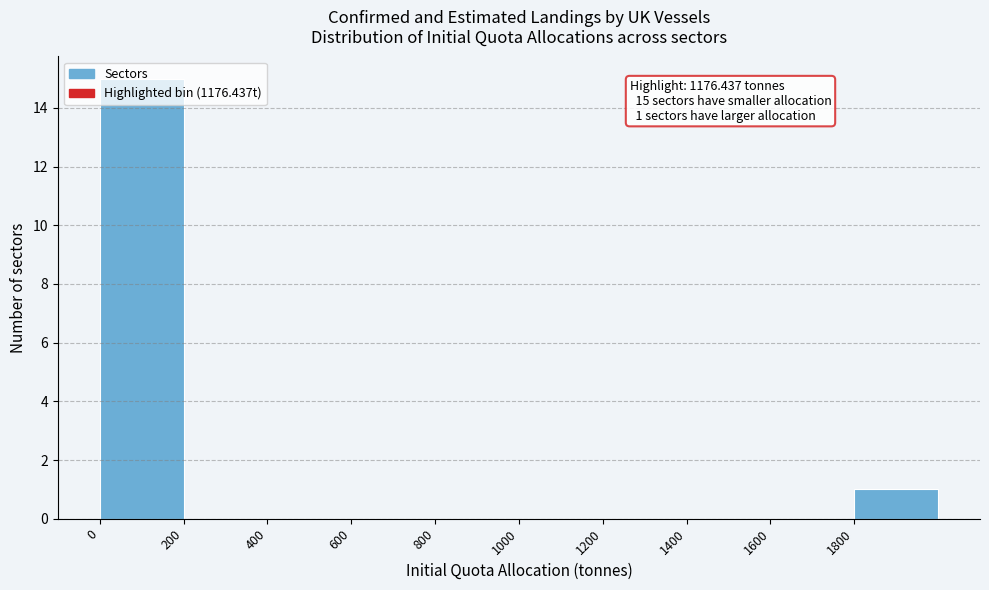

Over which range of the x-axis is the bar tallest?

0 to 200